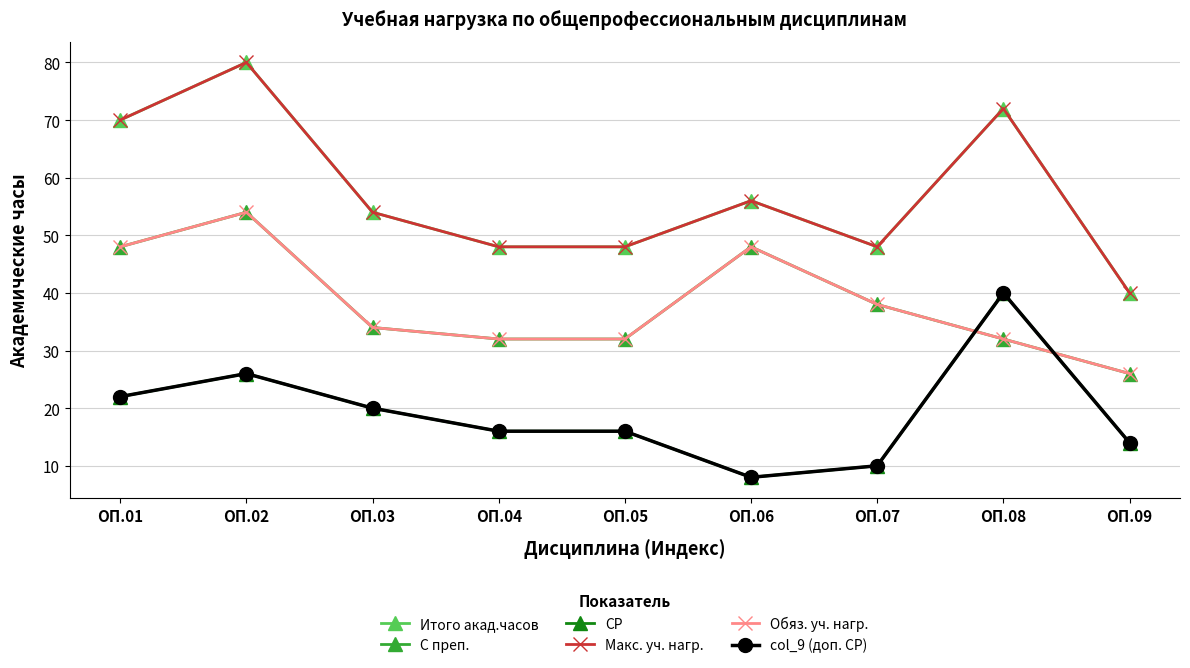

At ОП.04, list the series in order from smallest to largest.

СР, col_9 (доп. СР), С преп., Обяз. уч. нагр., Итого акад.часов, Макс. уч. нагр.